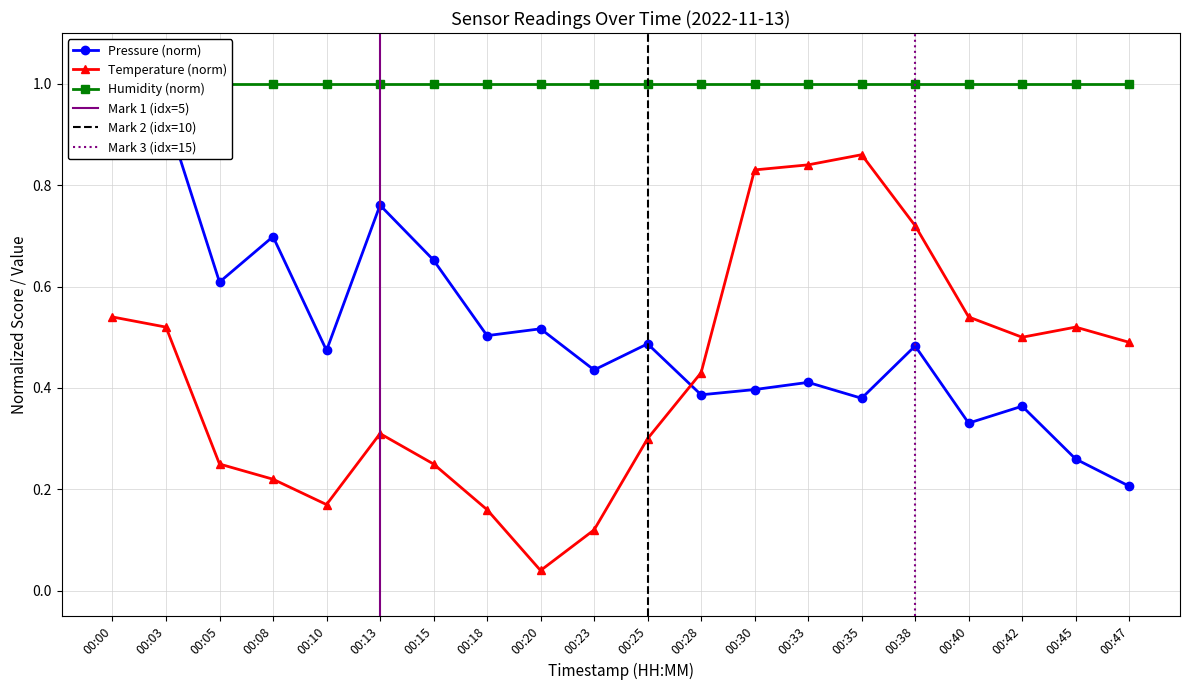

At which category does Temperature (norm) reach its first local valley?

00:10